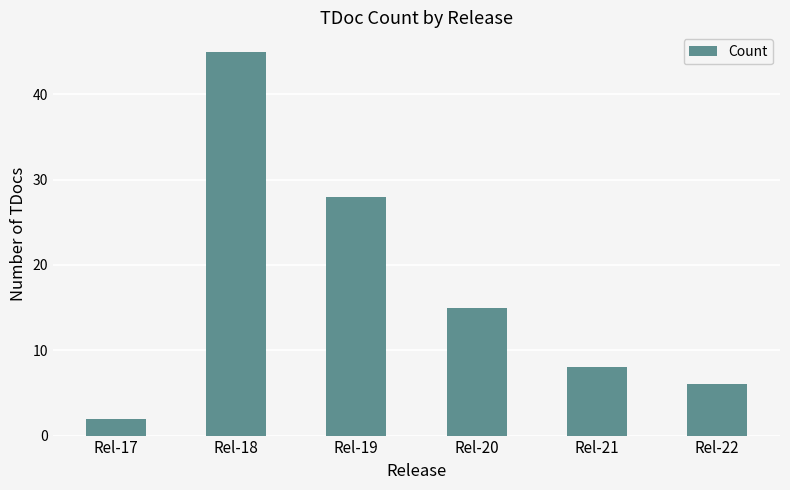

Reading left to right, extract all data points from this chart.

2	45	28	15	8	6